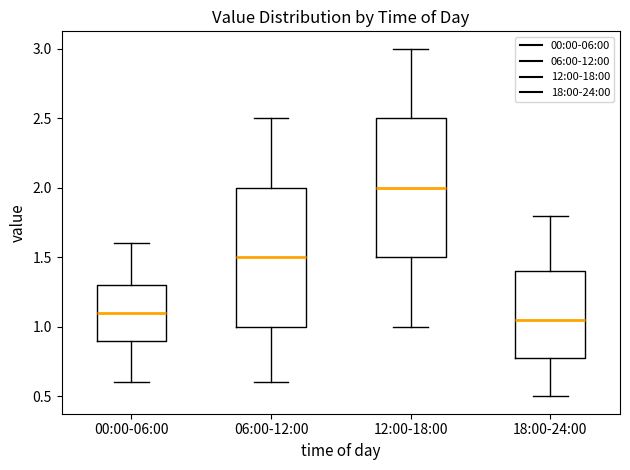

Where does the upper whisker of the box for 18:00-24:00 end on the y-axis? The values are not printed on the chart, so give them approximately, as read against the axis.

1.80